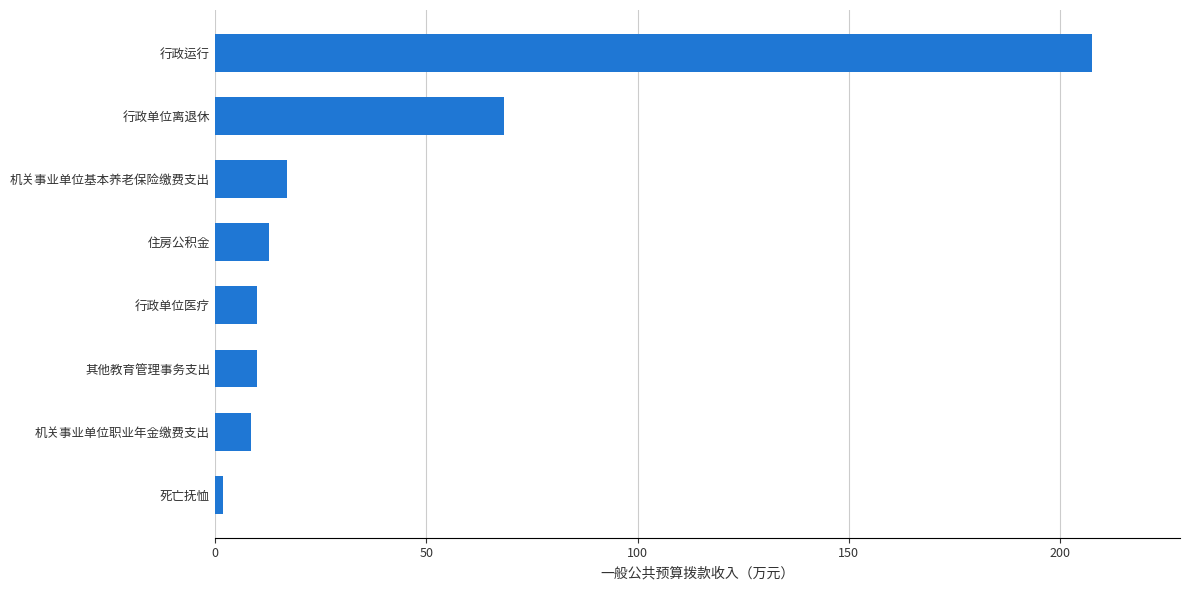

What is the smallest value displayed?

1.9